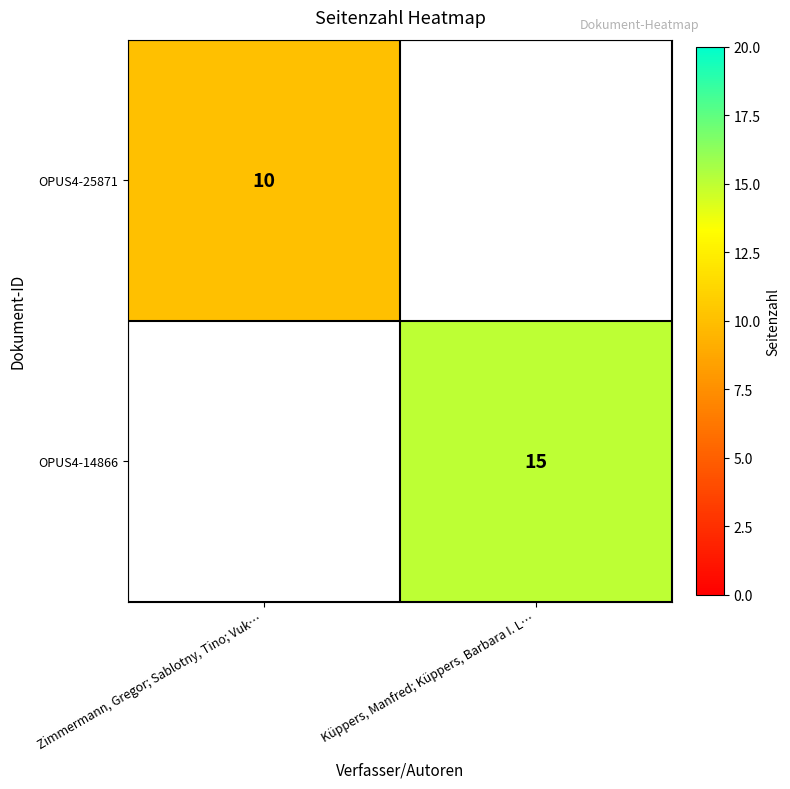

True or false: OPUS4-14866 has a value of 15 at Küppers, Manfred; Küppers, Barbara I. L….

True